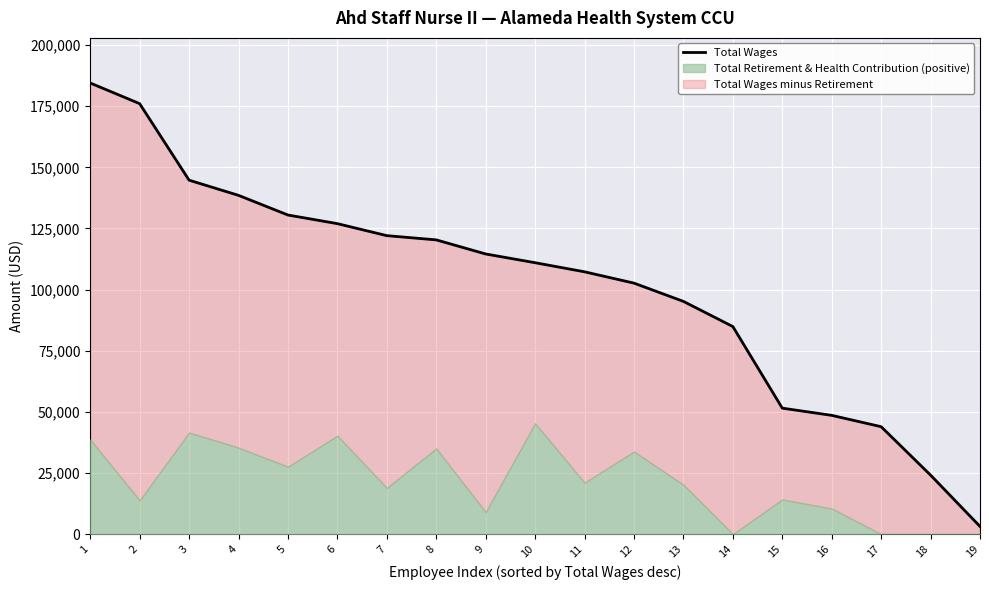

What is the difference between the maximum and minimum values?

181343